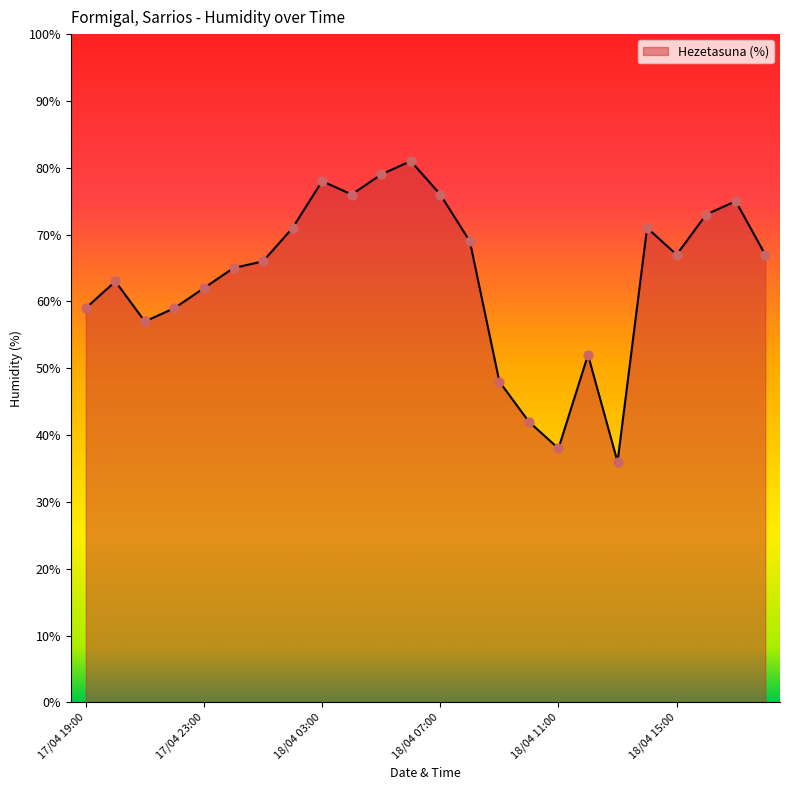

What is the minimum value shown in the chart?

36